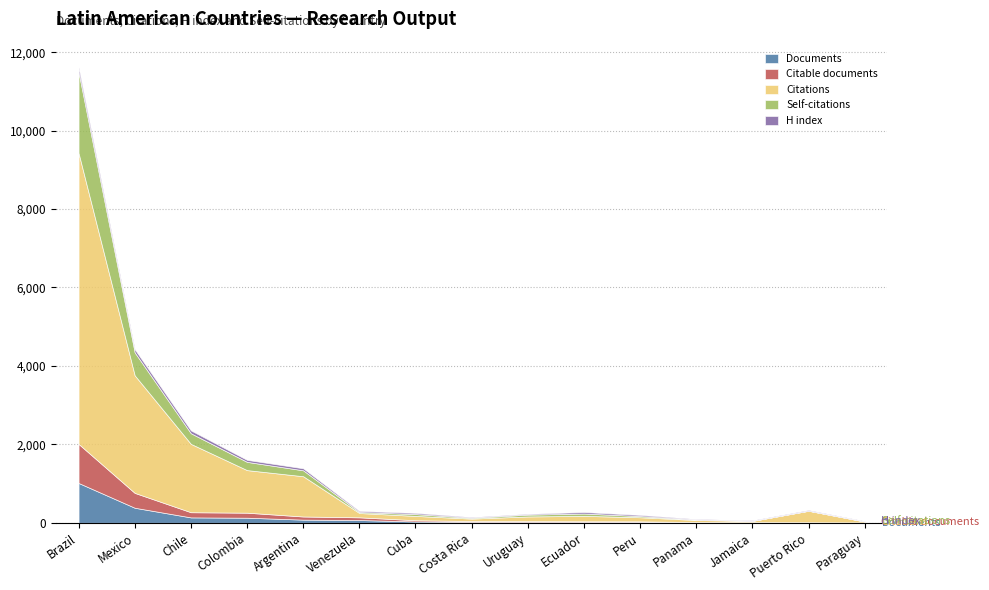

What is the greatest value displayed?

7420